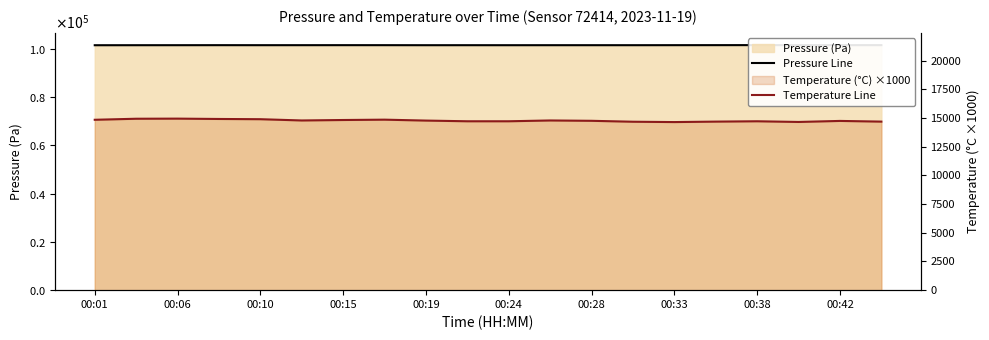

Is it true that Temperature Line equals 14710.0 at 00:42?

True